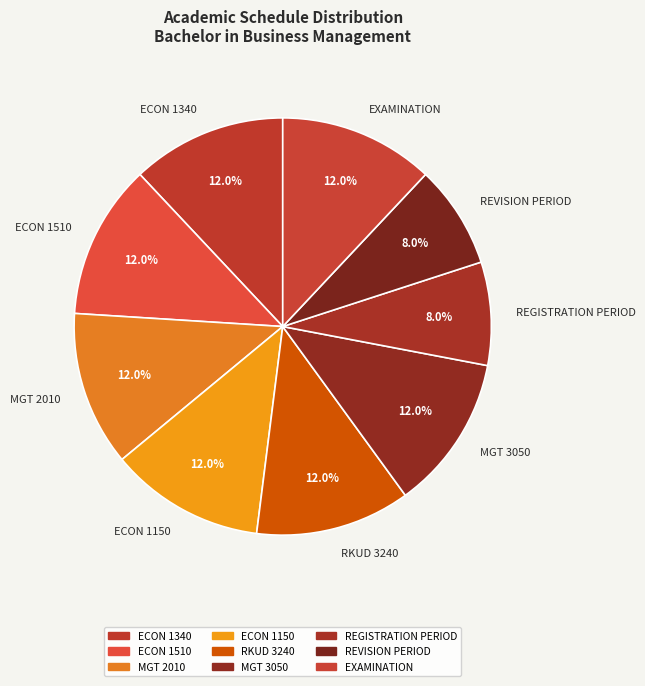

What is the ratio of the value at REVISION PERIOD to the value at ECON 1150?

0.7